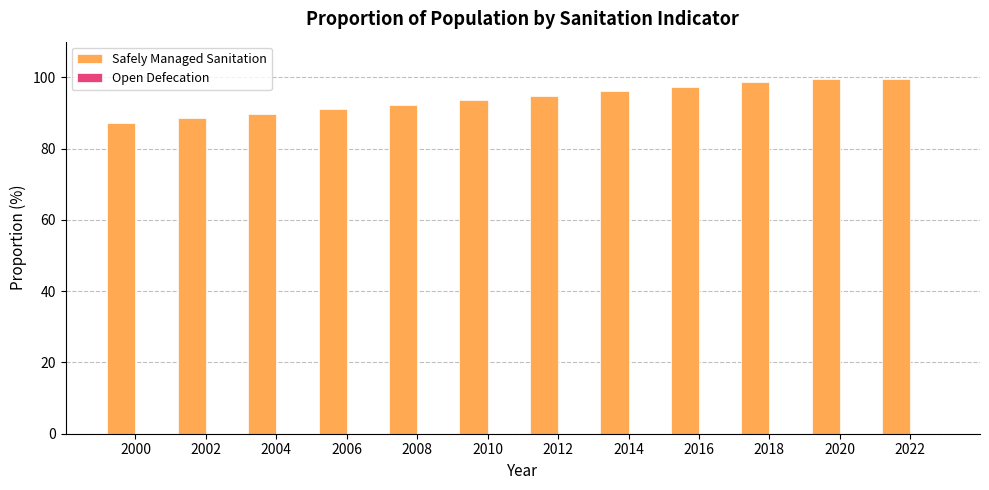

What is the value of the 4th bar from the left?

91.0